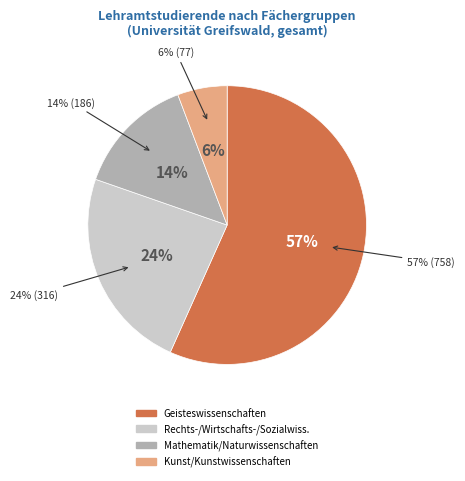

To the nearest percent, what portion does Rechts-, Wirtschafts- und Sozialwissenschaften represent?

24%